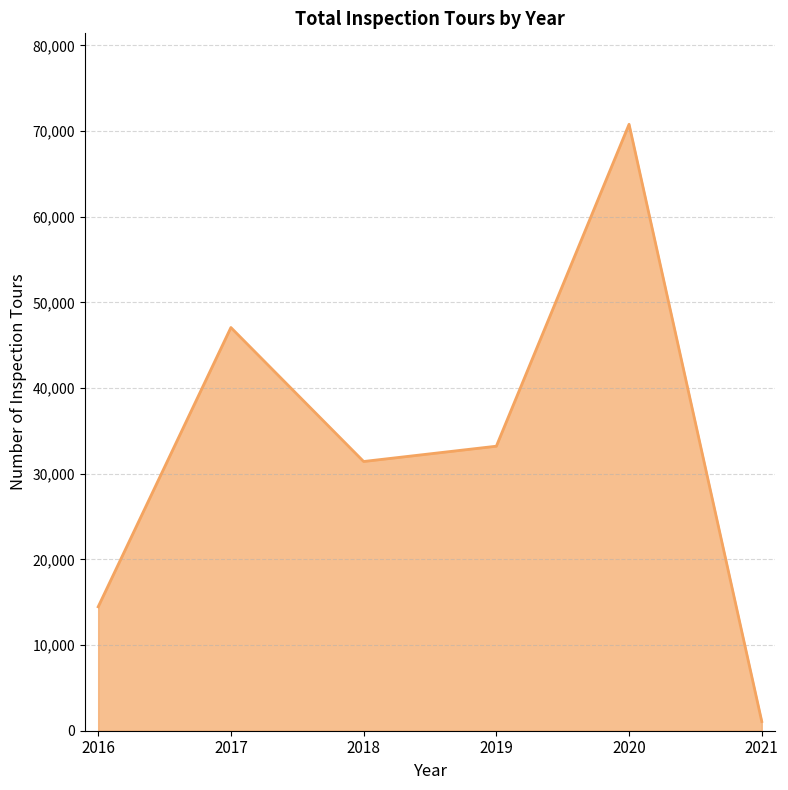

Where does the data first go above 33215?

2017